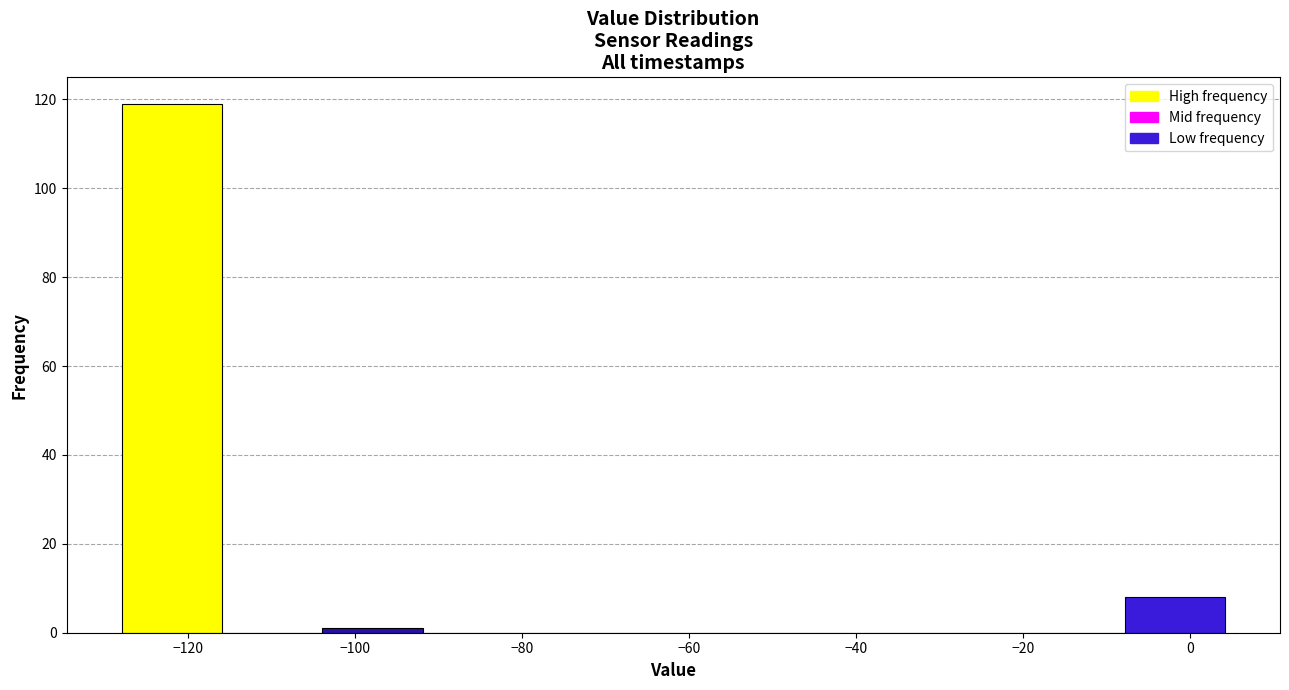

Reading left to right, transcribe this chart: for each bar, give the range it covers on the x-axis and its height. Neither the bar edges nor the heights are printed on the chart, so give them approximately, as read against the axes.

-128 to -116: 120
-116 to -104: 0
-104 to -92: under 2
-92 to -80: 0
-80 to -68: 0
-68 to -56: 0
-56 to -44: 0
-44 to -32: 0
-32 to -20: 0
-20 to -8: 0
-8 to 4: 8